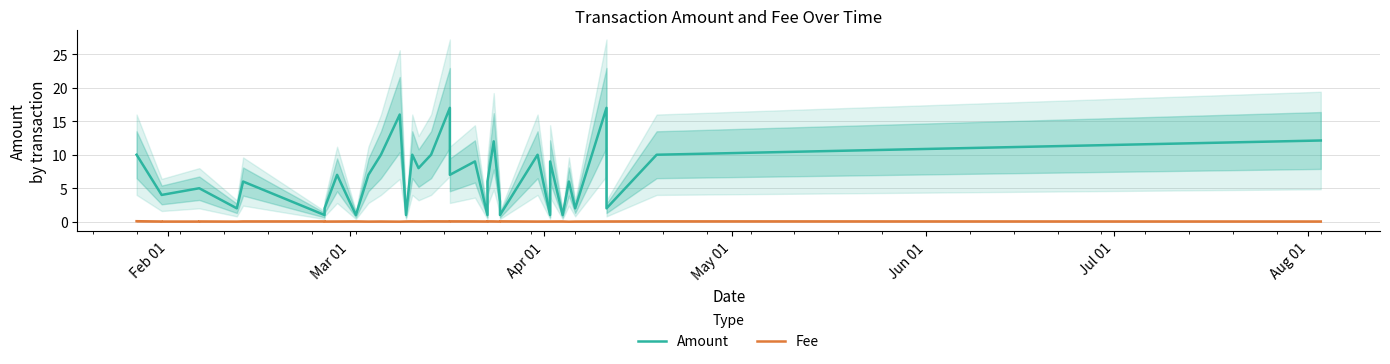

What is the difference between the second highest and minimum values in the Fee series?

0.1